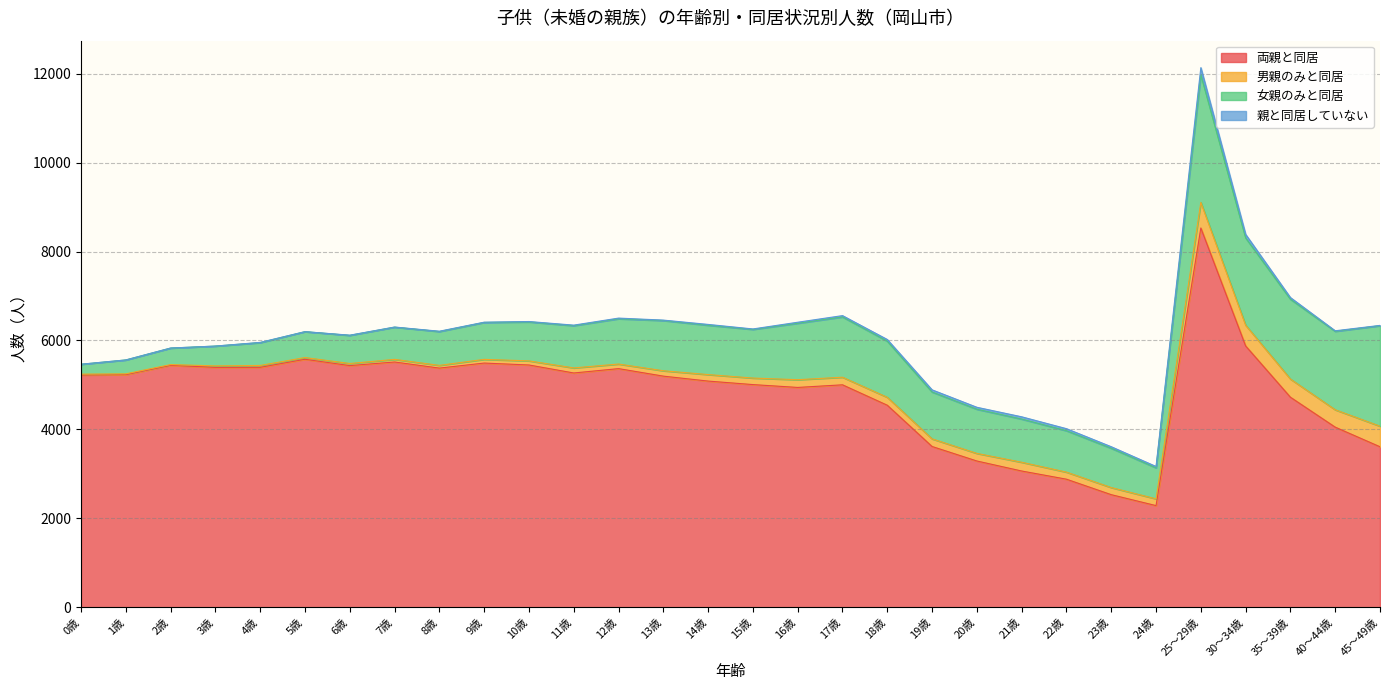

What is the total value across all series at 3歳?

5874